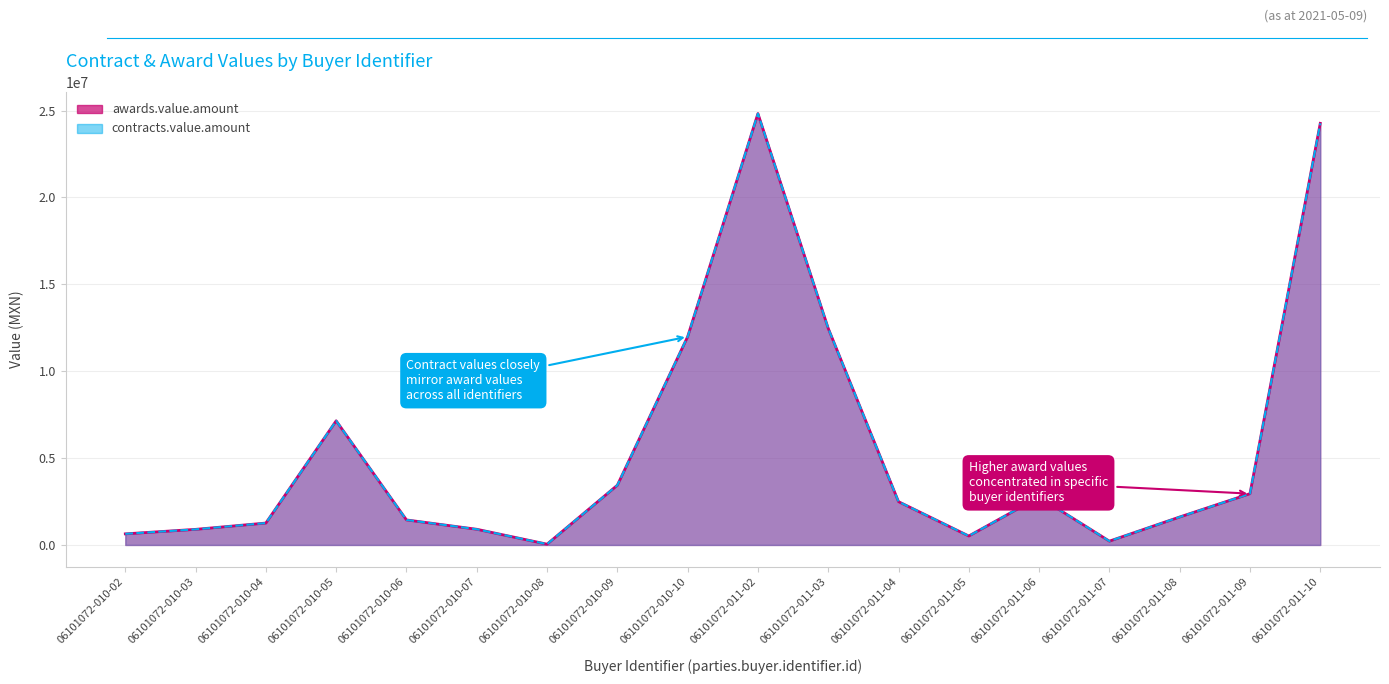

At which label does contracts.value.amount first exceed 2491908?

06101072-010-05